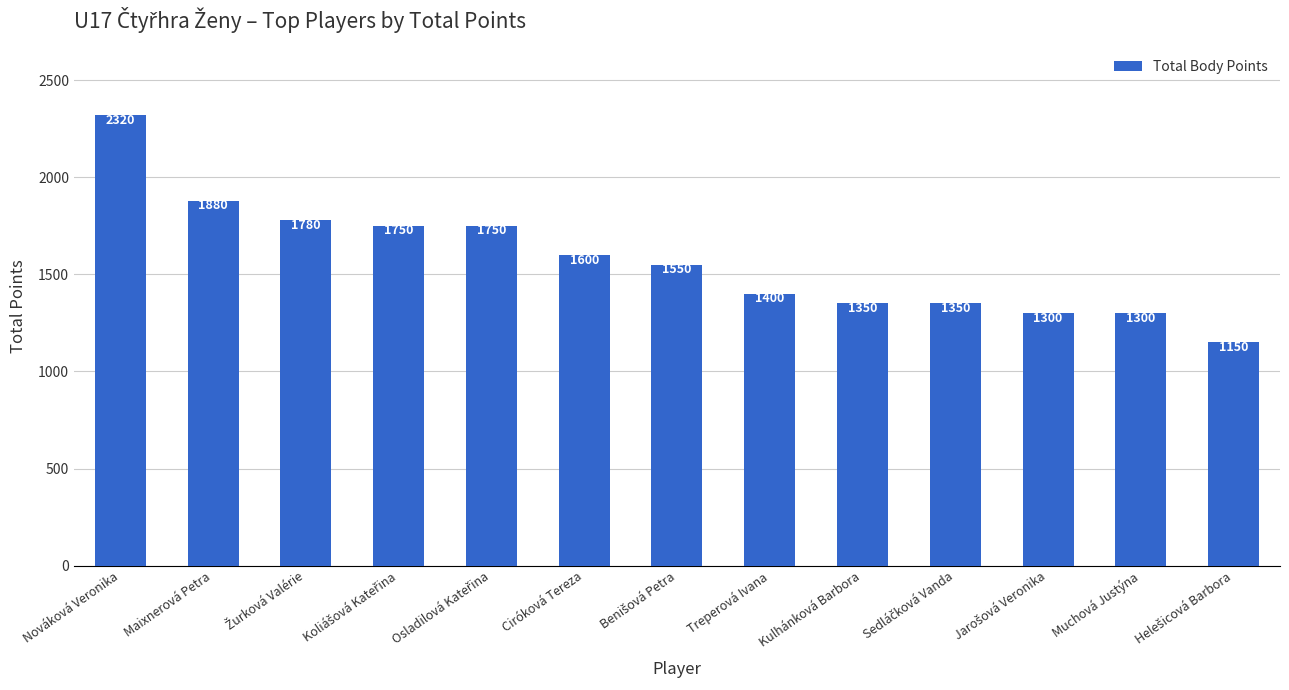

Is it true that the value at Treperová Ivana is 384?

False